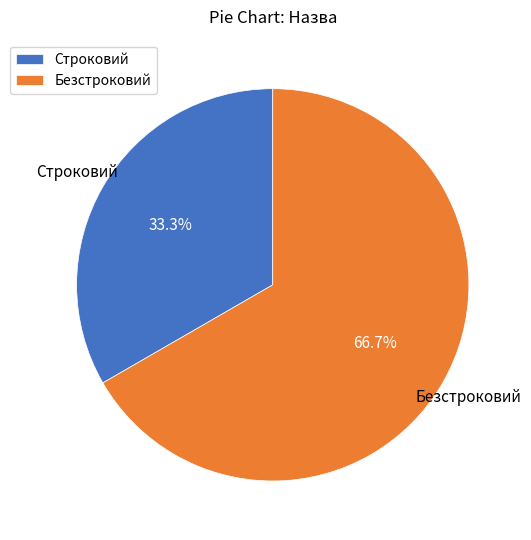

Rank the categories by value from lowest to highest.

Строковий, Безстроковий